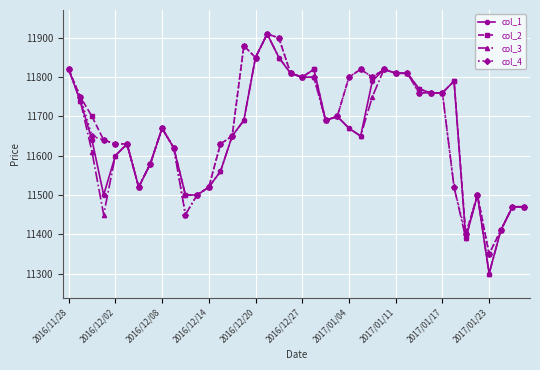

What is the minimum value shown in the chart?

11300